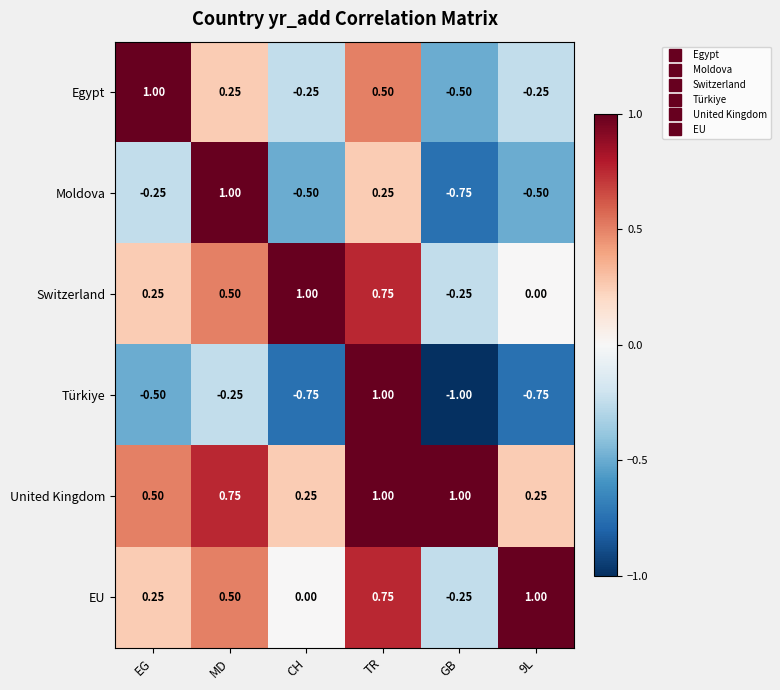

Which category has the highest value in the Switzerland series?

CH